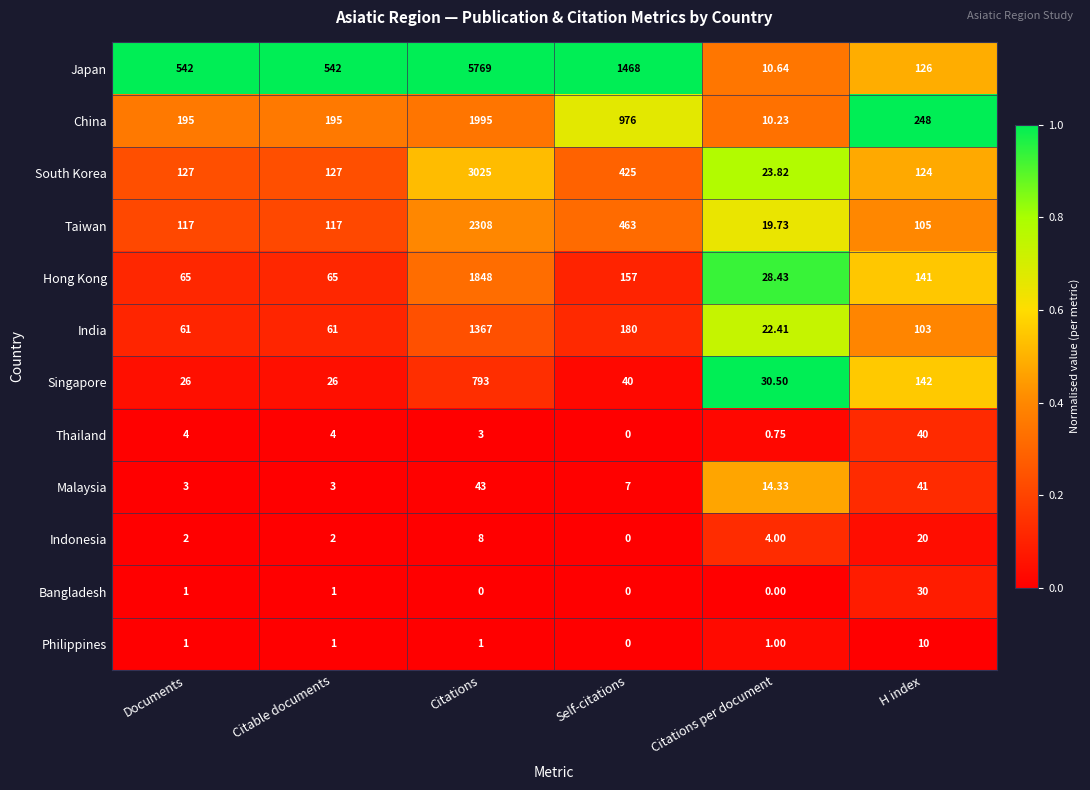

Between Documents and Citations, which series saw the biggest shift?

Japan